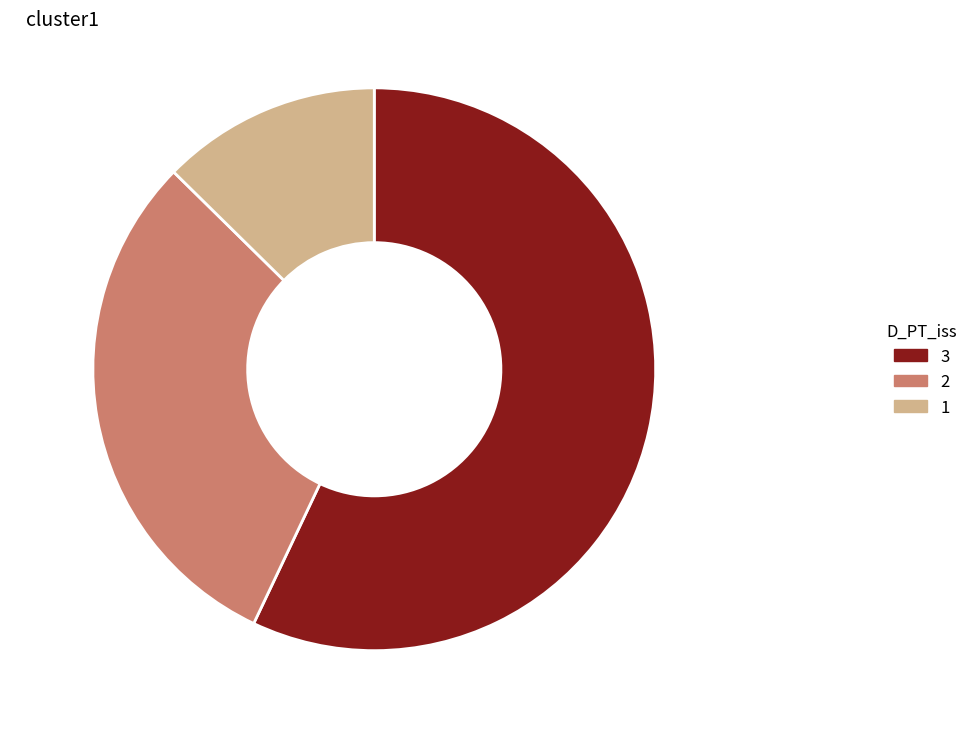

Which slice is the smallest?

ISS-1 12.6%